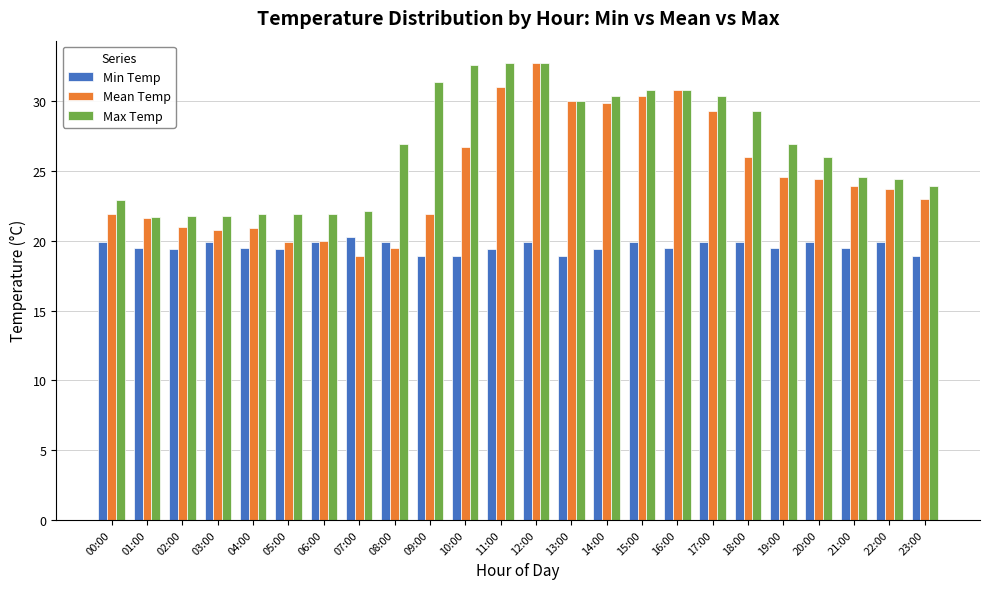

Which series has the largest total across all categories?

Max Temp